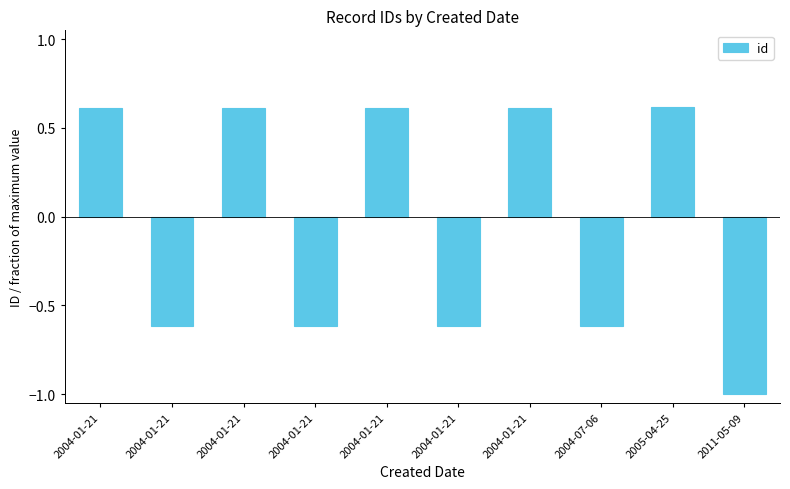

How many data points are less than 0?

5